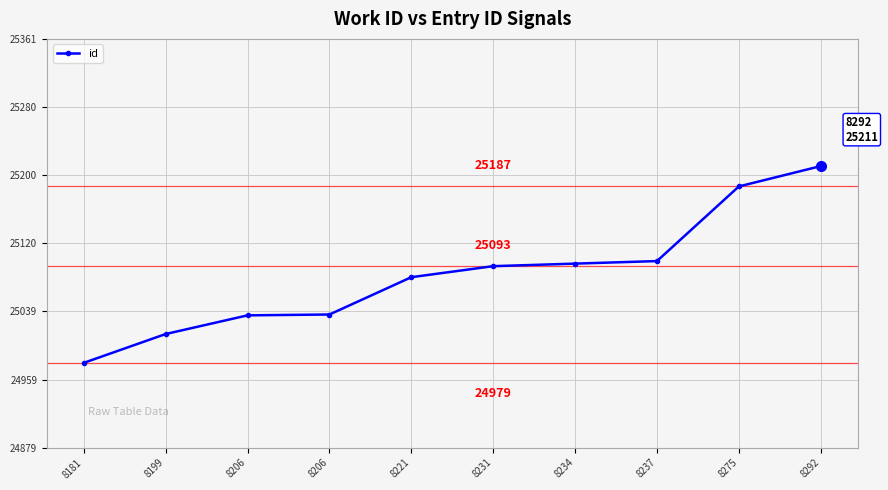

Rank the categories by value from lowest to highest.

8181, 8199, 8206, 8206, 8221, 8231, 8234, 8237, 8275, 8292